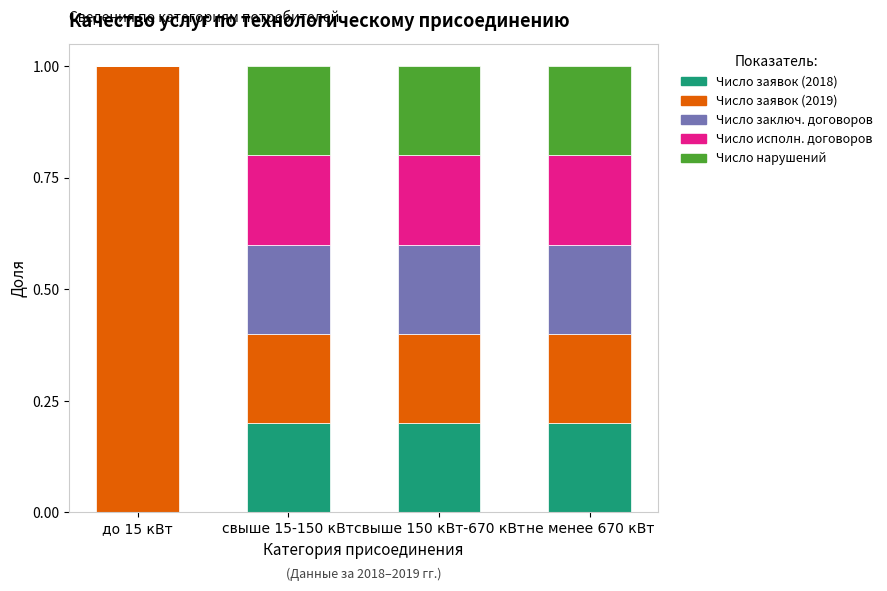

Are the bars grouped side by side (vs. stacked)?

No